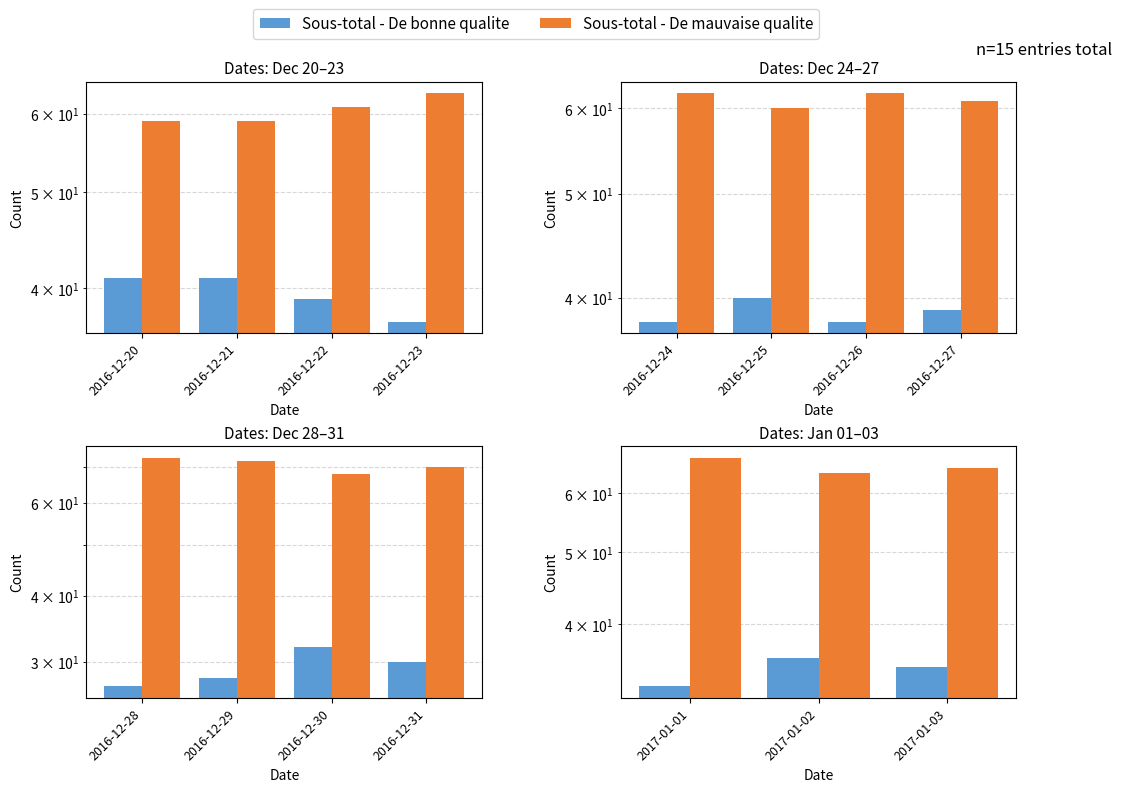

How many series are shown in this chart?

2